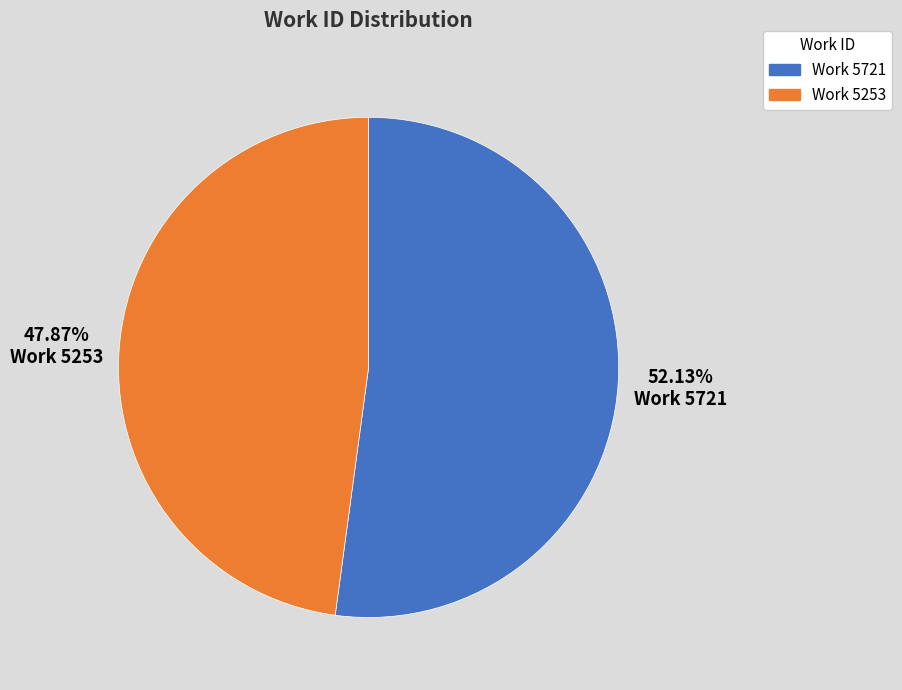

Which category has the biggest portion of the pie?

Work 5721